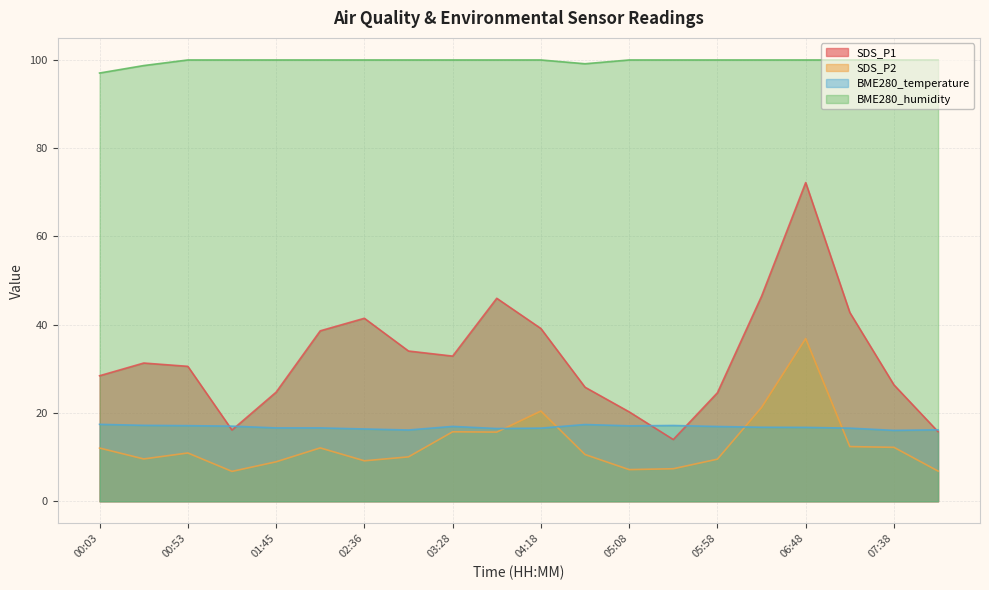

What is the difference between the BME280_temperature values at 03:28 and 06:48?

0.2